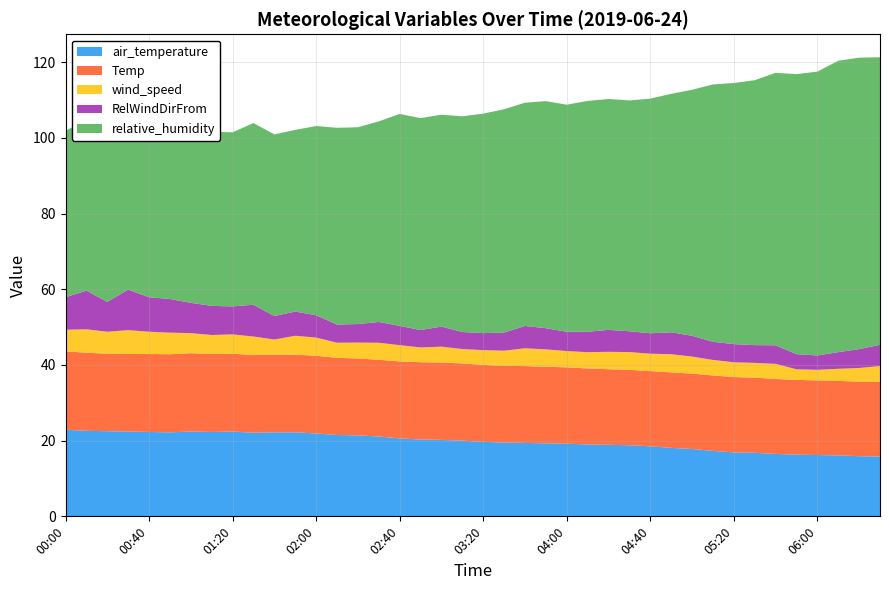

Which series has the widest spread of values?

relative_humidity